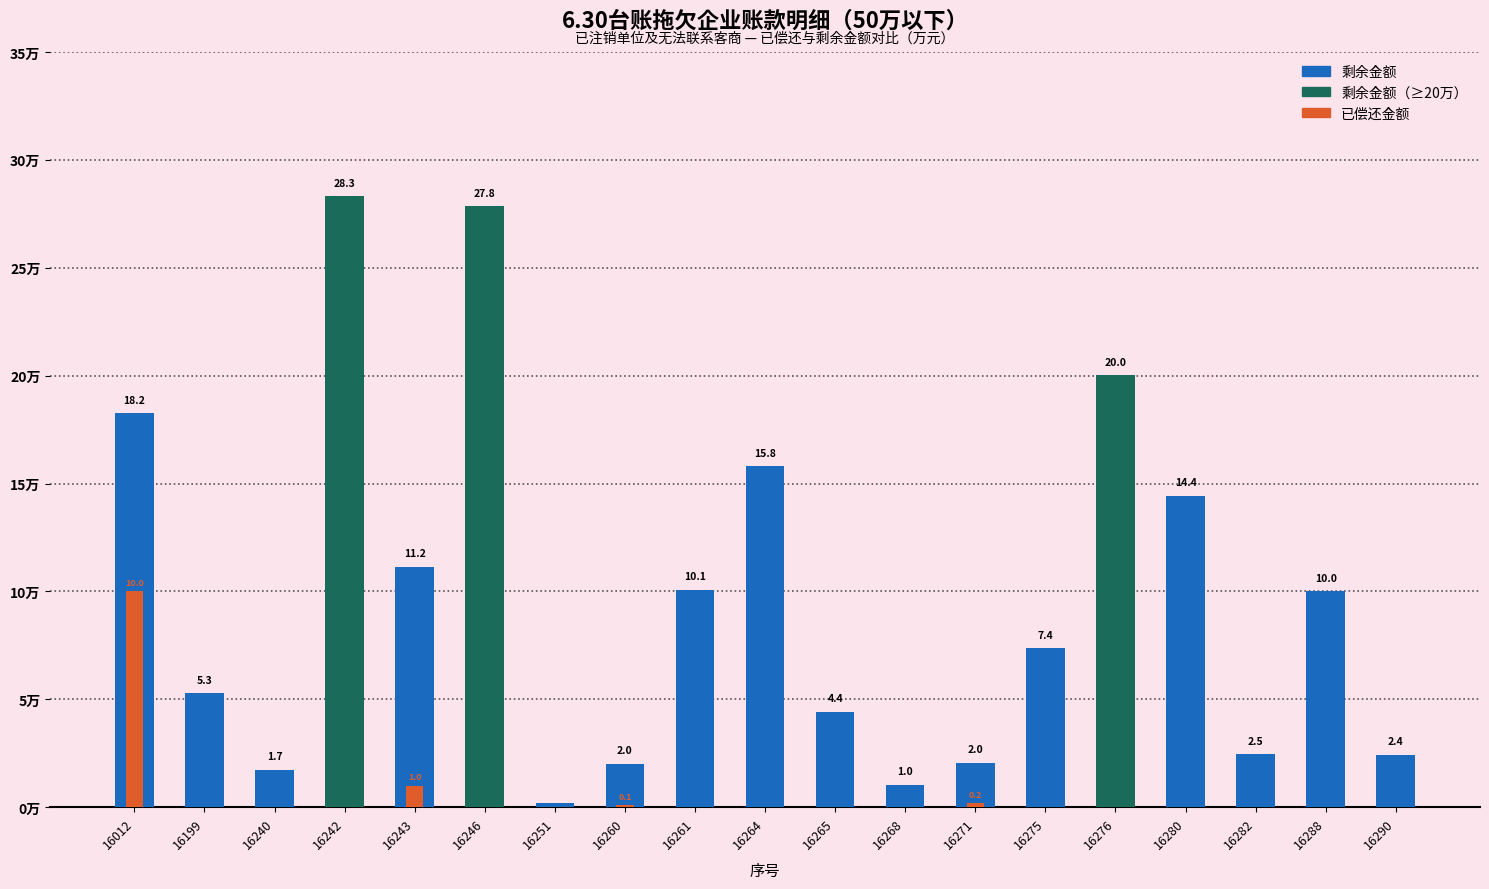

What is the difference between the second highest and minimum values in the 已偿还金额 series?

1.0